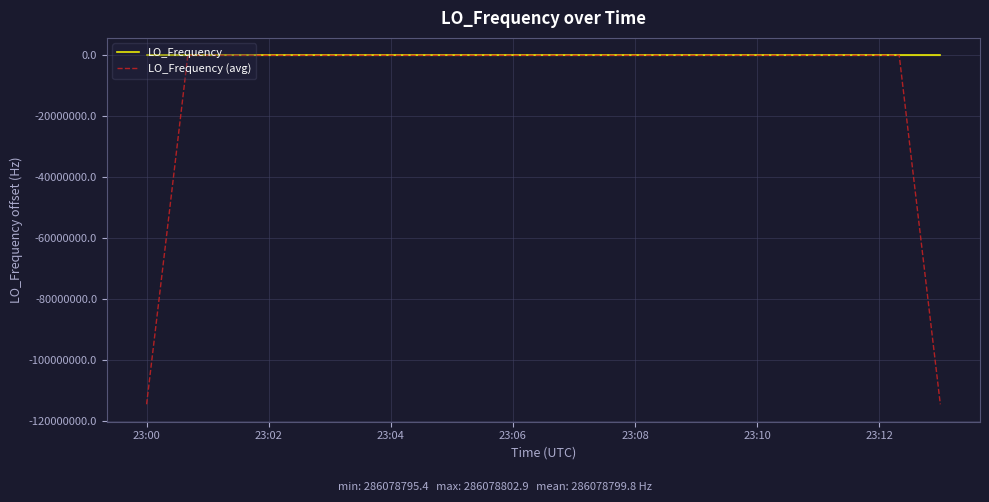

Rank the series by their average value, from highest to lowest.

LO_Frequency, LO_Frequency (avg)